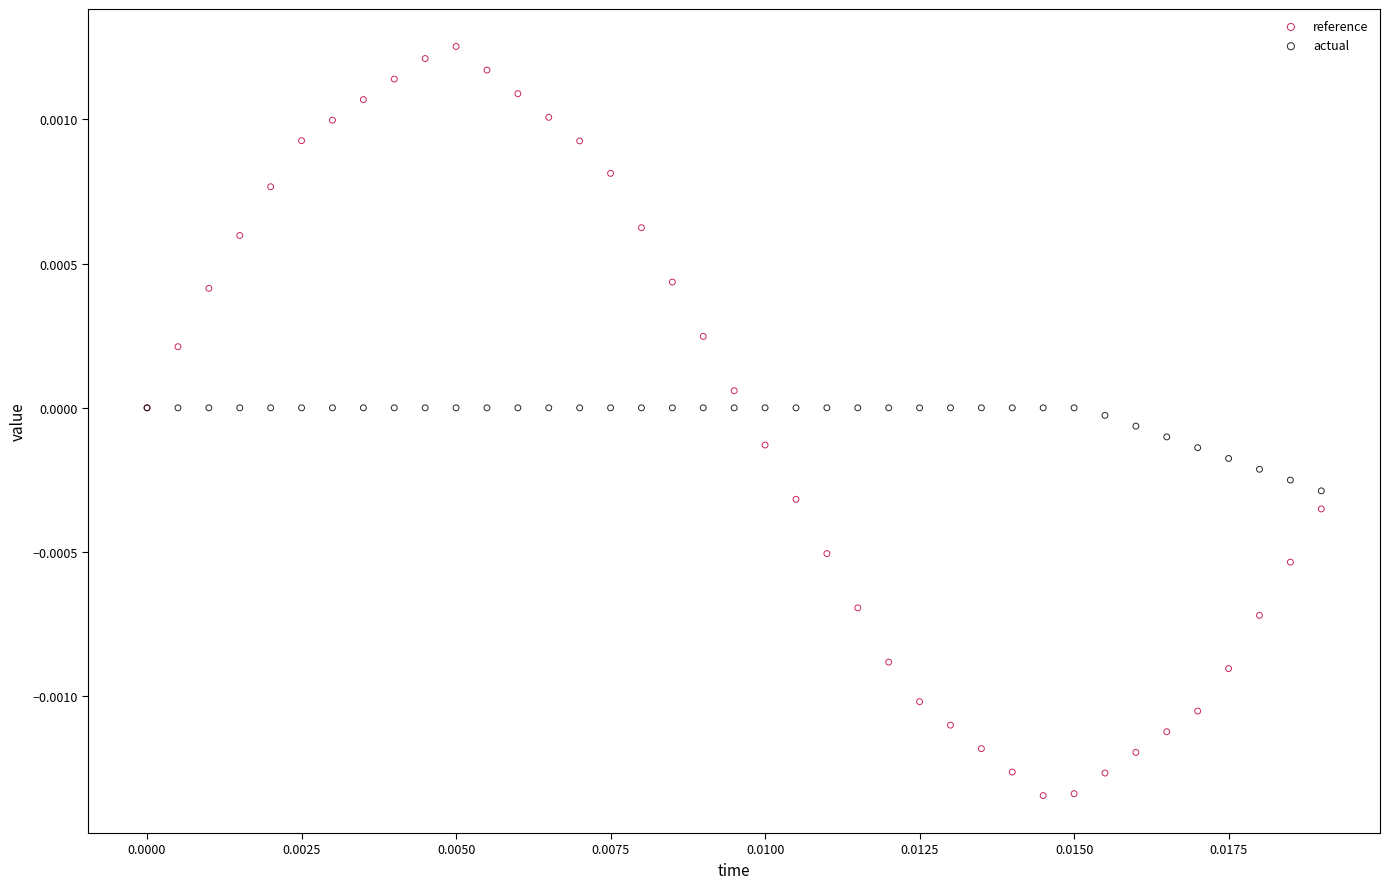

What are all the series names shown in the legend?

reference, actual